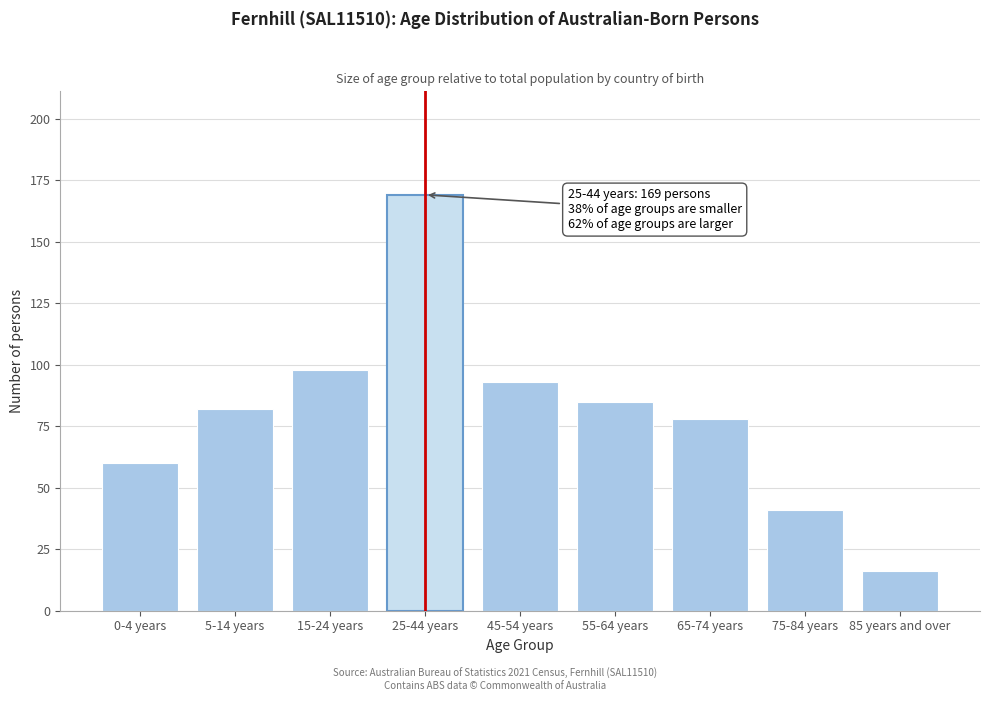

Reading left to right, what are all the values shown in this chart?

0-4 years=60	5-14 years=82	15-24 years=98	25-44 years=169	45-54 years=93	55-64 years=85	65-74 years=78	75-84 years=41	85 years and over=16